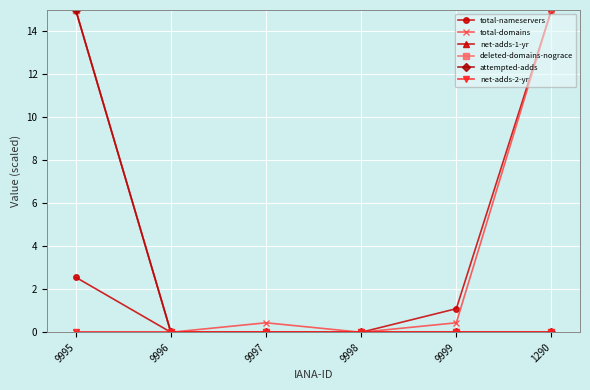

What is the difference between the total-nameservers values at 1290 and 9998?

15.0